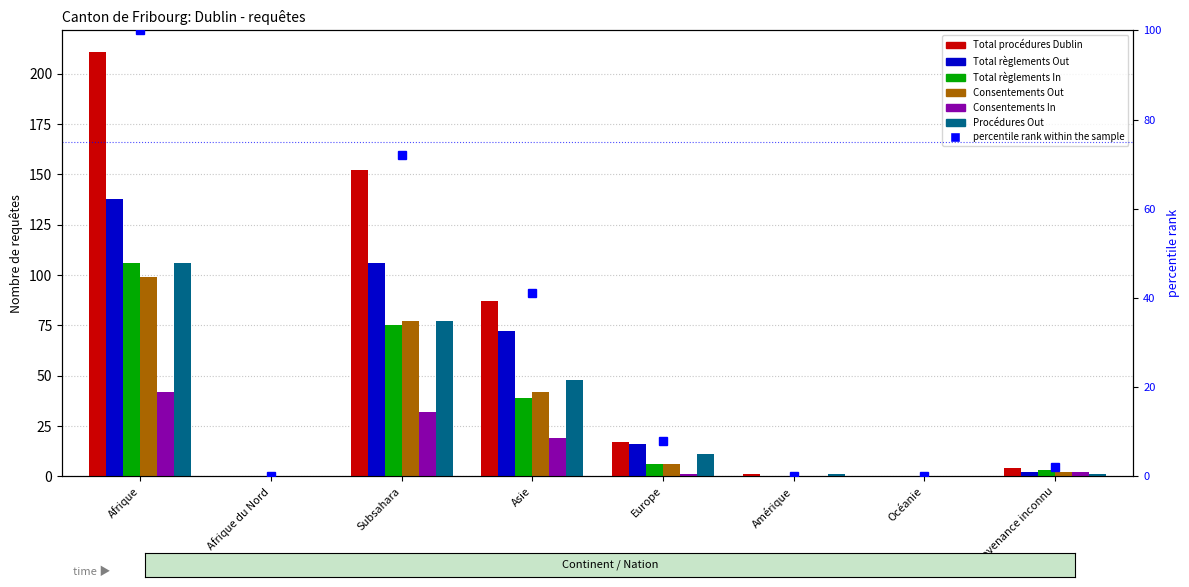

Count the number of data series in this chart.

6